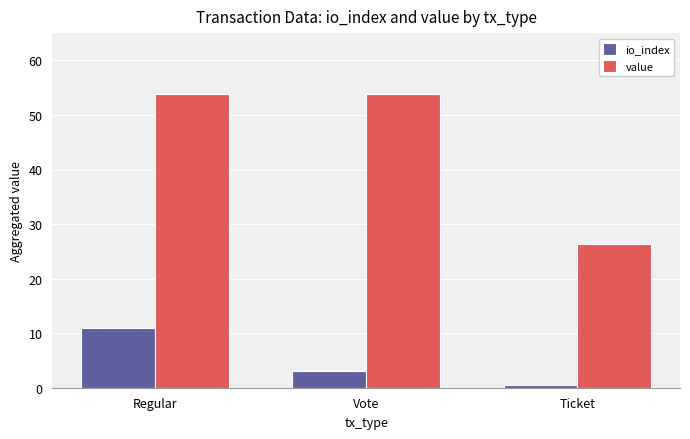

What is the value of the io_index bar at the 3rd from the left?

0.5